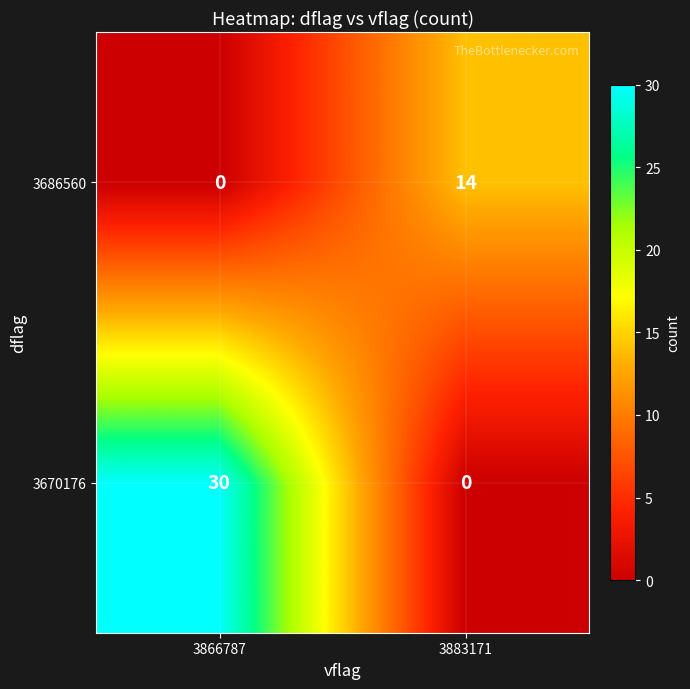

Which series has the largest total across all categories?

3670176